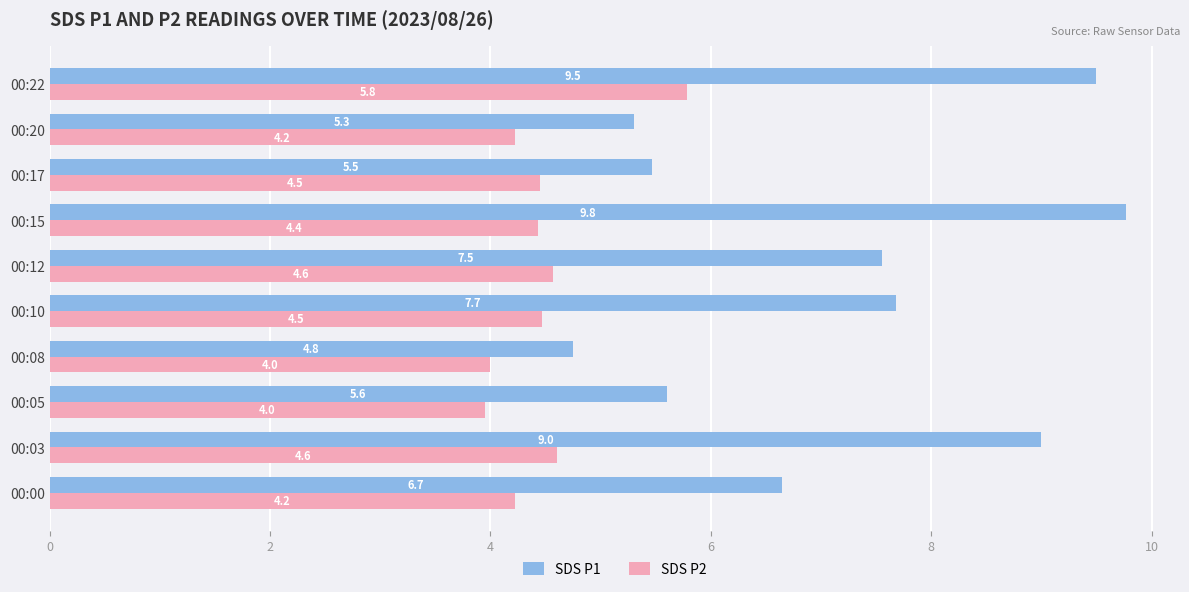

What is the smallest value displayed?

4.0